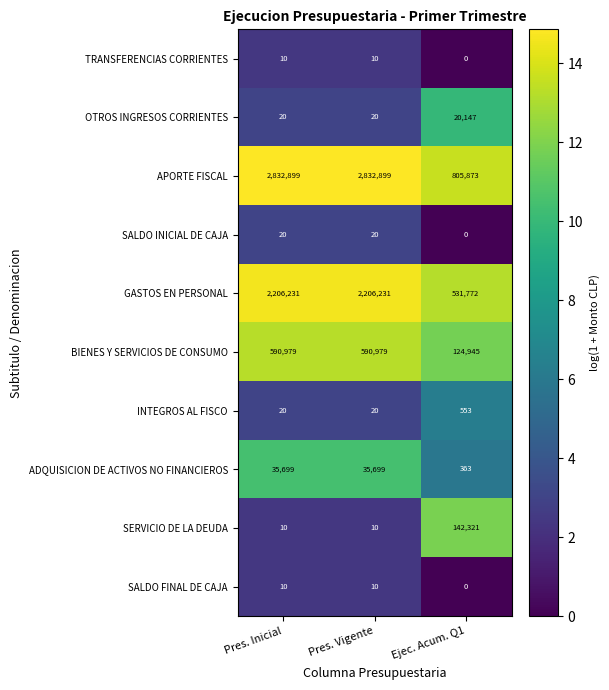

How many series are shown in this chart?

10